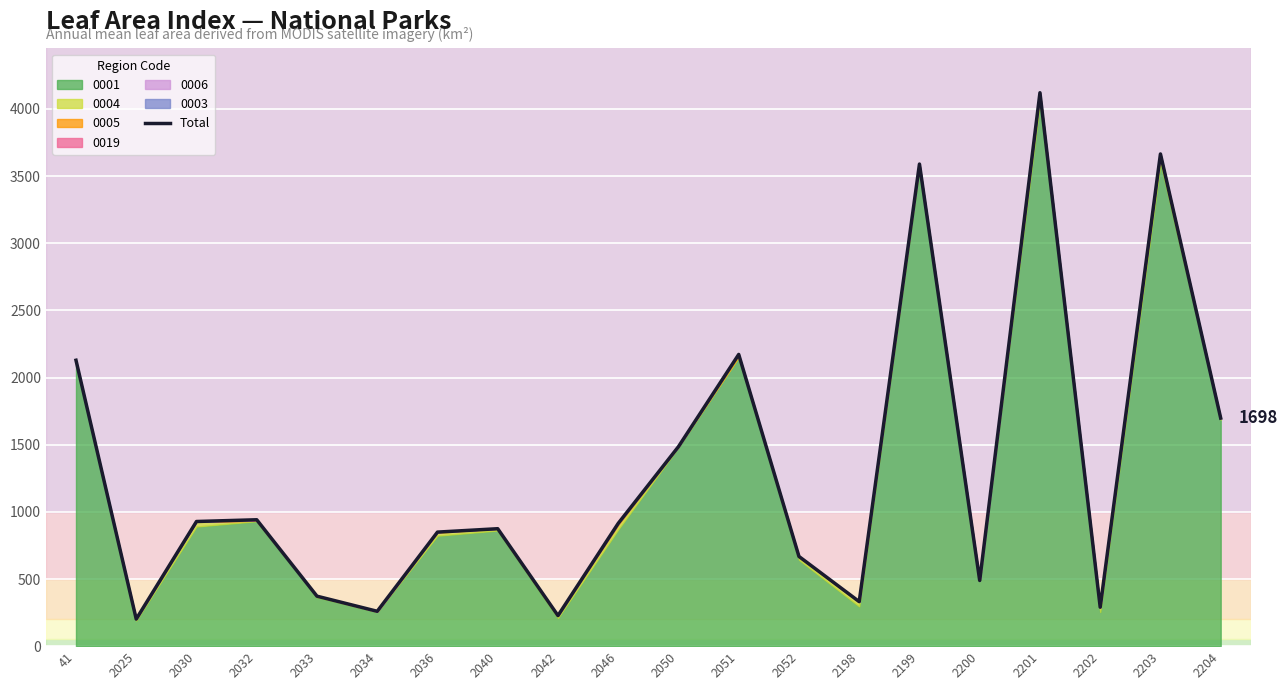

Reading right to left, transcribe all the data shown in this chart.

2204=1698.1	2203=3665.1	2202=289.9	2201=4121.0	2200=489.0	2199=3589.8	2198=331.3	2052=667.8	2051=2172.2	2050=1485.6	2046=914.2	2042=227.5	2040=874.5	2036=849.2	2034=259.6	2033=372.0	2032=941.1	2030=928.2	2025=201.7	41=2128.8